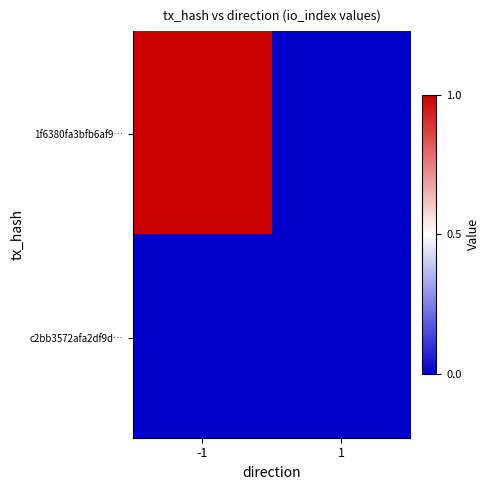

At how many categories does at least one series exceed 0?

1